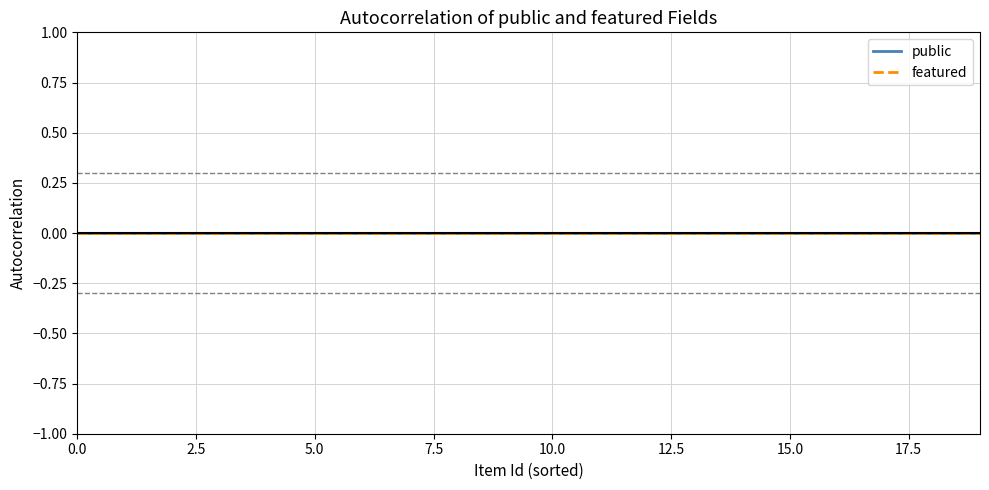

True or false: featured has a value of 0 at 27226.

True